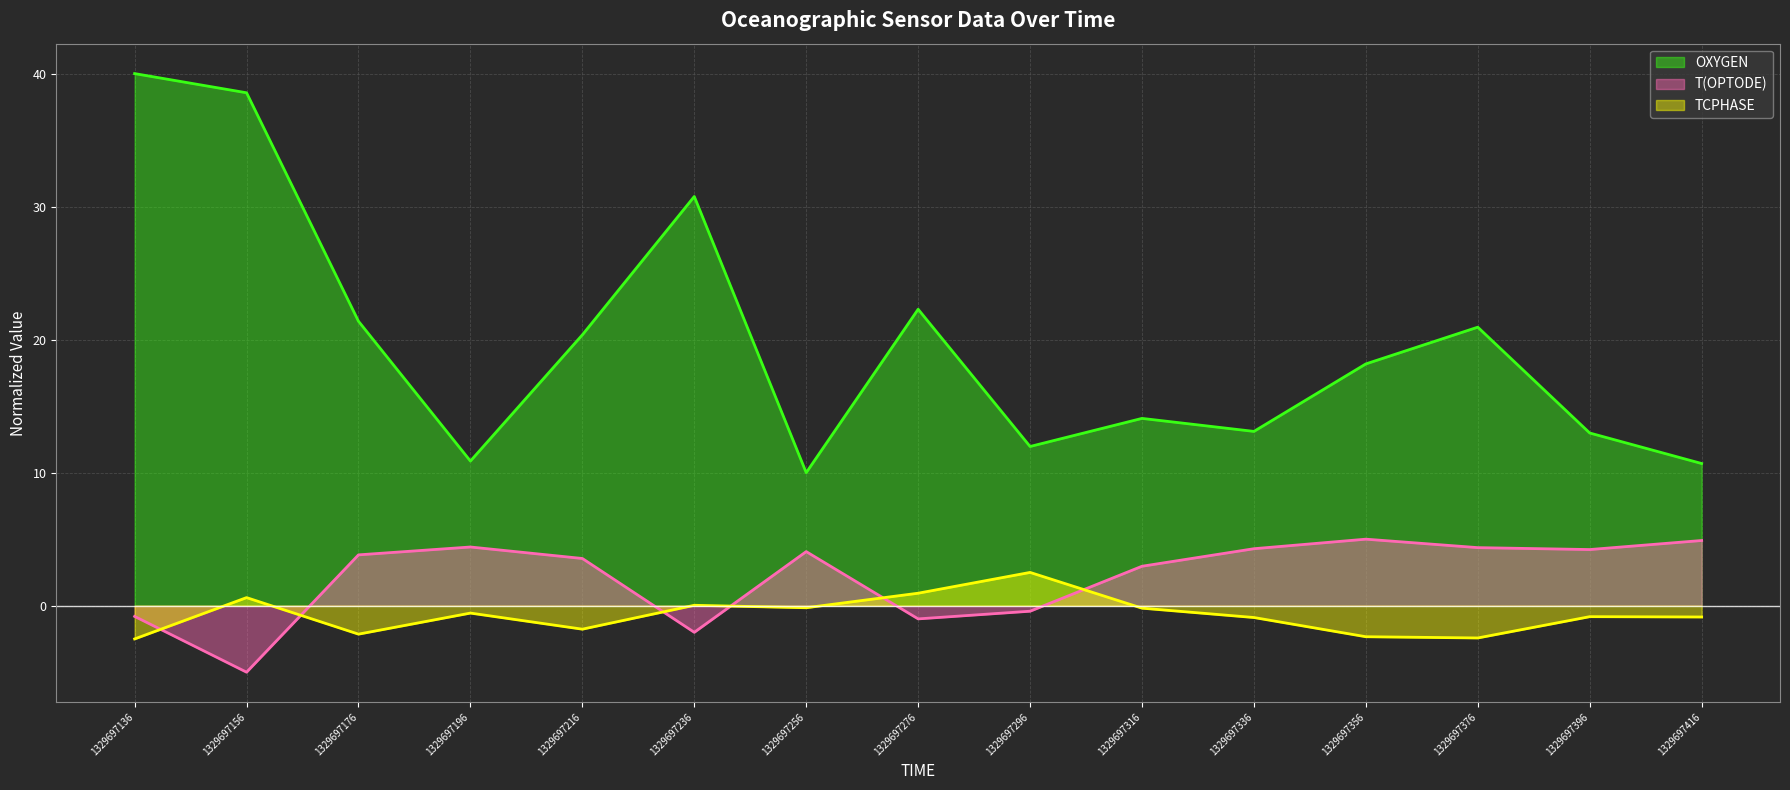

Between 1329697316 and 1329697156, which is larger?

1329697156